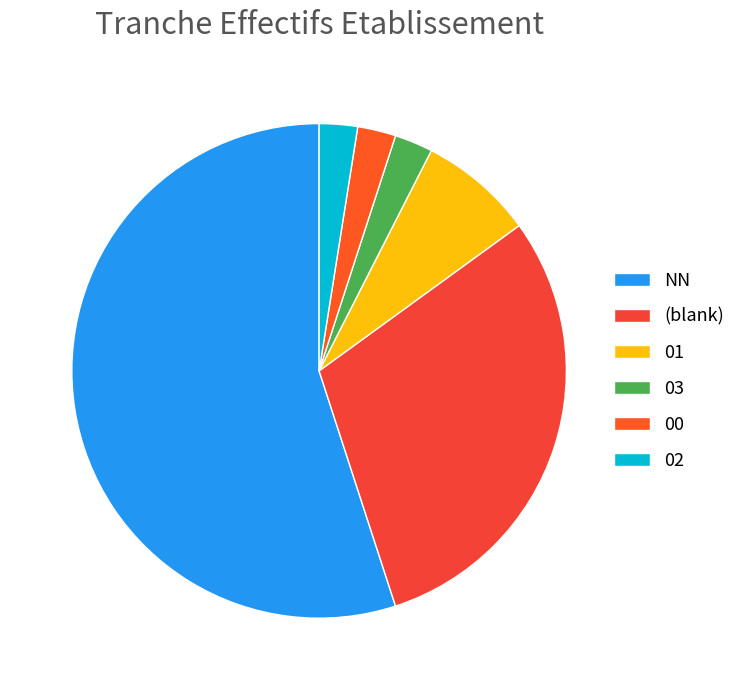

True or false: 03 accounts for 16% of the total.

False